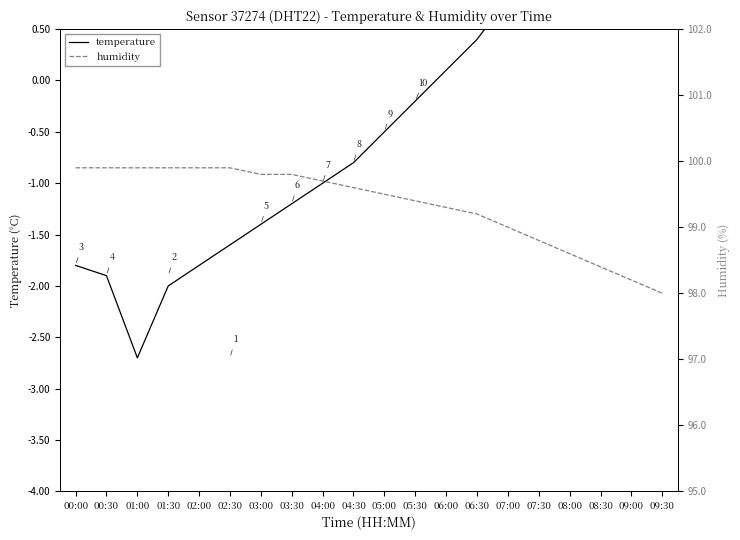

List the series in order of their peak value, highest first.

humidity, temperature